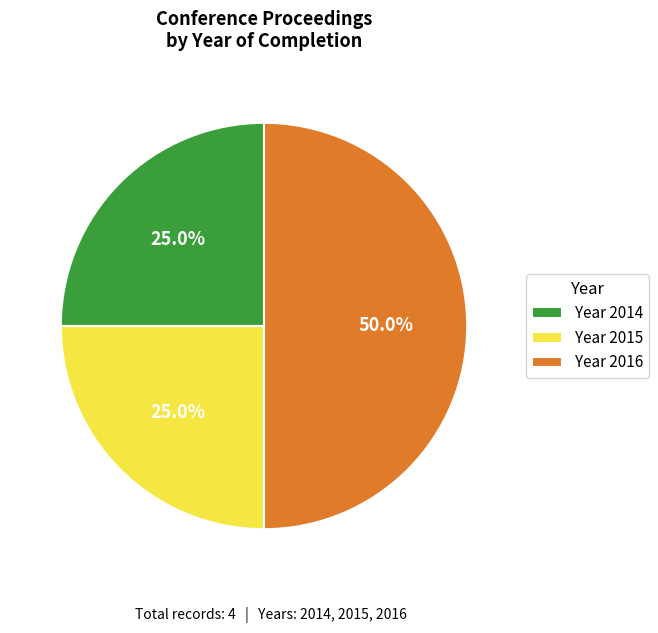

Between Year 2015 and Year 2016, which is larger?

Year 2016